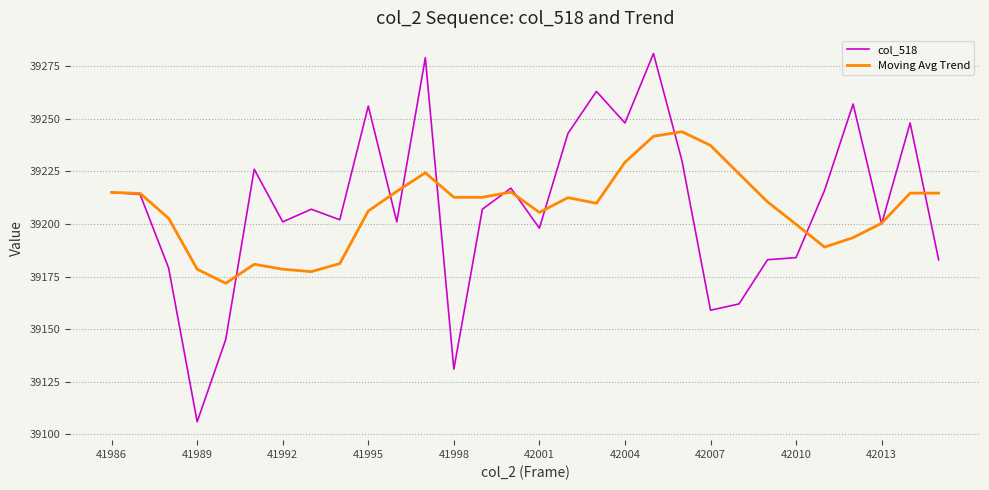

What is the sum of all Moving Avg Trend values?

1176213.1